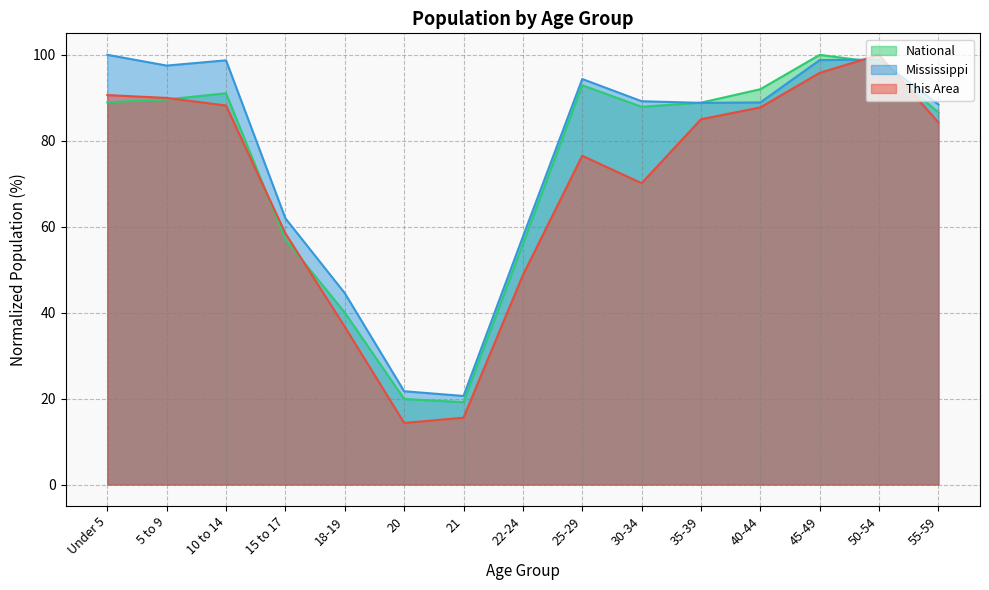

Reading left to right, list all the values displayed in this chart.

This Area: 90.6	90.0	88.2	58.4	36.7	14.3	15.5	48.7	76.5	70.1	85.0	87.8	95.8	100.0	84.2
Mississippi: 100.0	97.5	98.7	61.9	44.5	21.7	20.6	57.7	94.4	89.2	88.8	88.9	98.8	98.9	88.4
National: 89.0	89.6	91.1	57.0	40.0	19.9	19.2	56.0	92.9	87.9	88.9	92.0	100.0	98.2	86.6